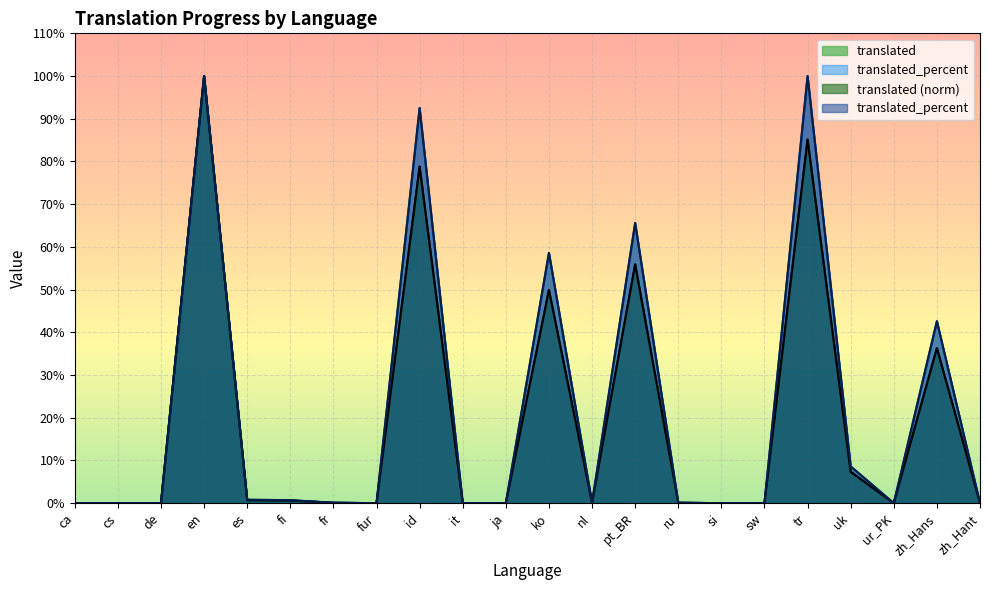

At id, list the series in order from smallest to largest.

translated, translated_percent